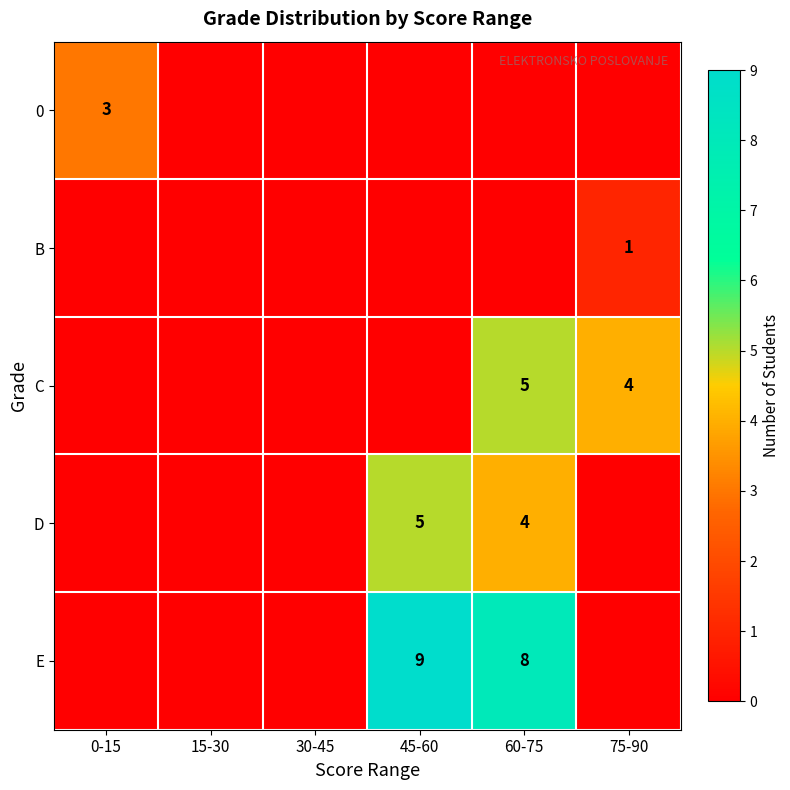

Is the value of E at 60-75 greater than the value of C at 75-90?

Yes